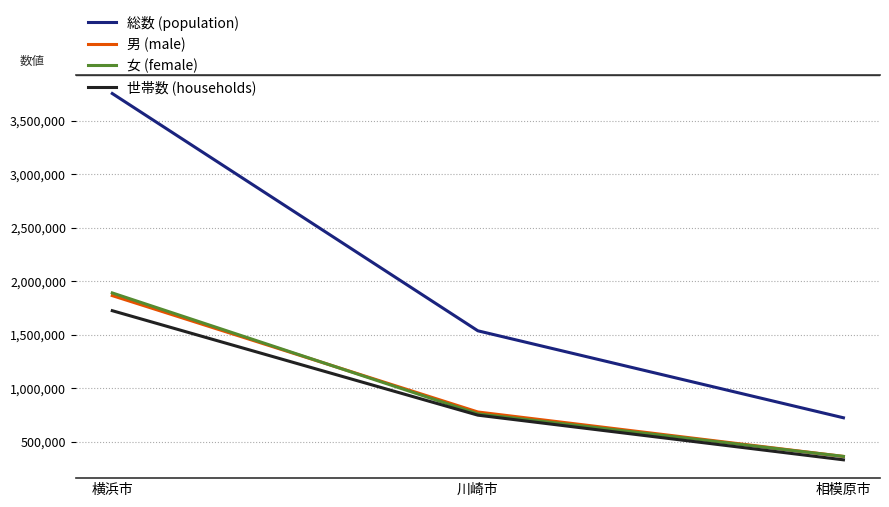

Which series has the largest total across all categories?

総数 (population)